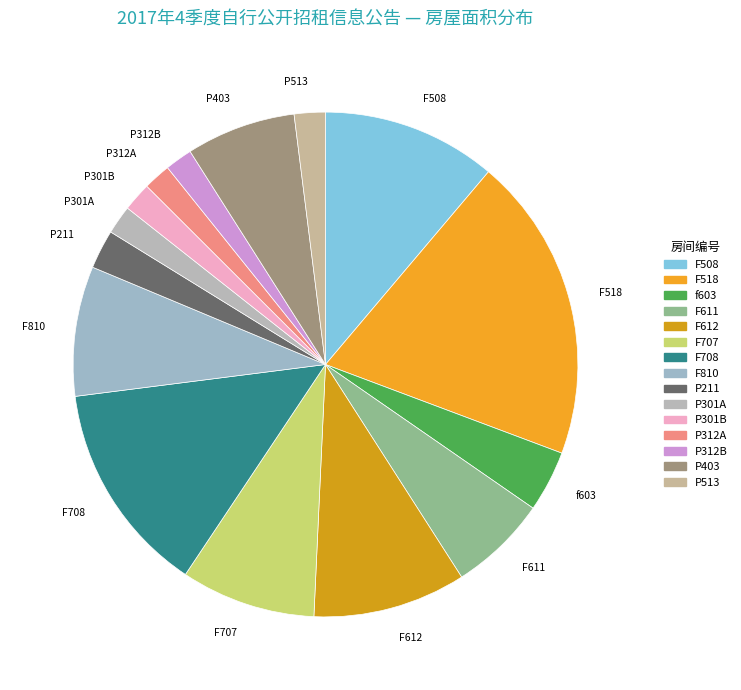

How many slices are in this pie chart?

15